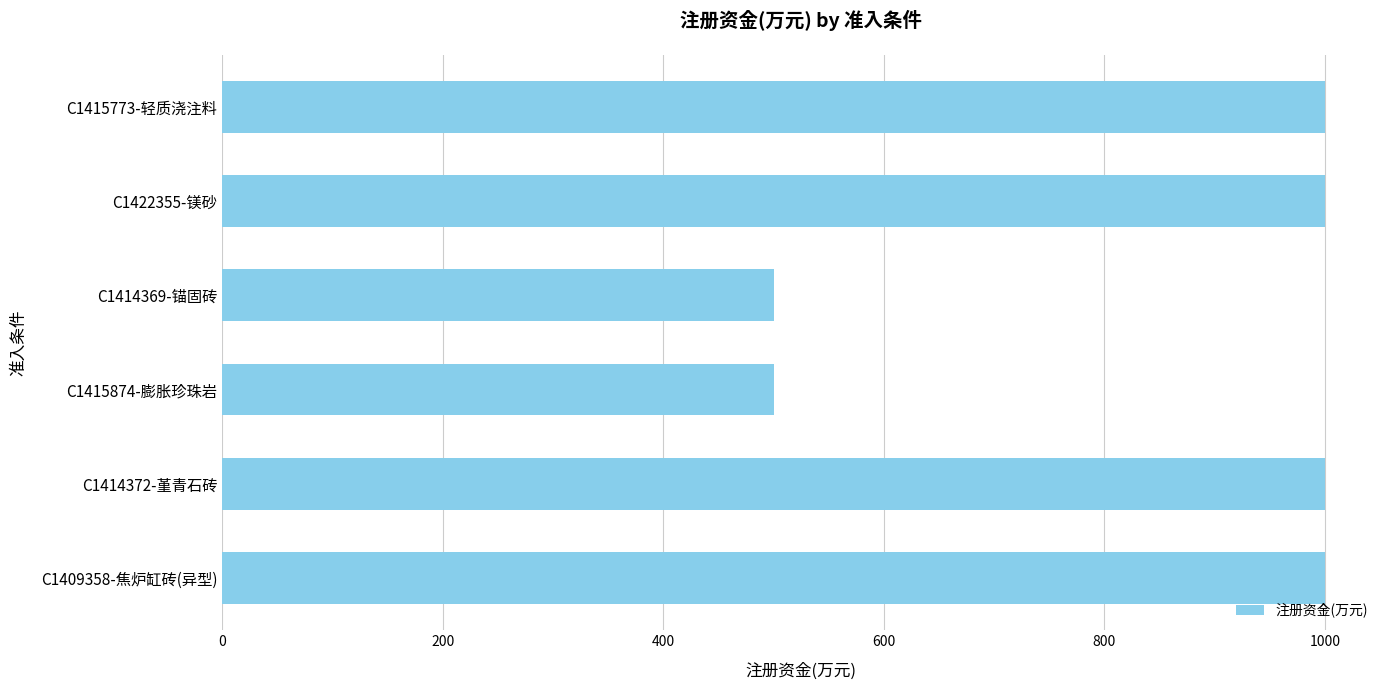

Does the chart contain any negative values?

No